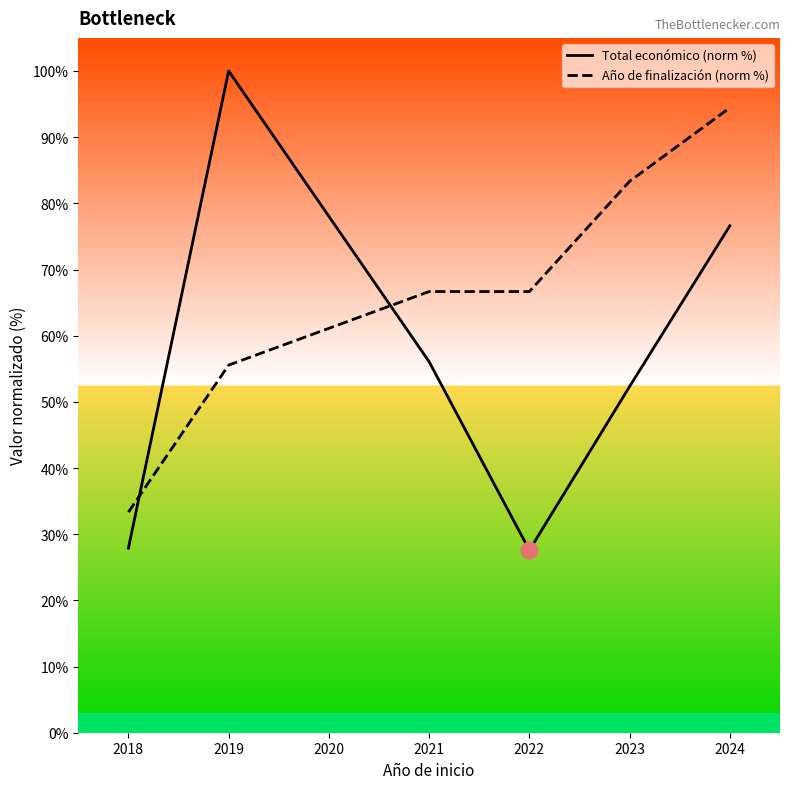

Which series changed the most between 2021 and 2024?

Año de finalización (norm %)